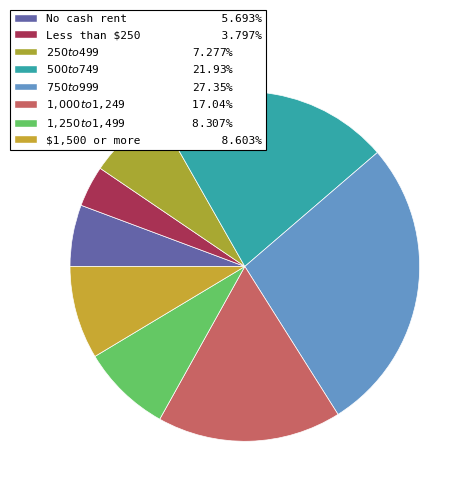

What portion of the pie excludes $250 to $499?

92.7%